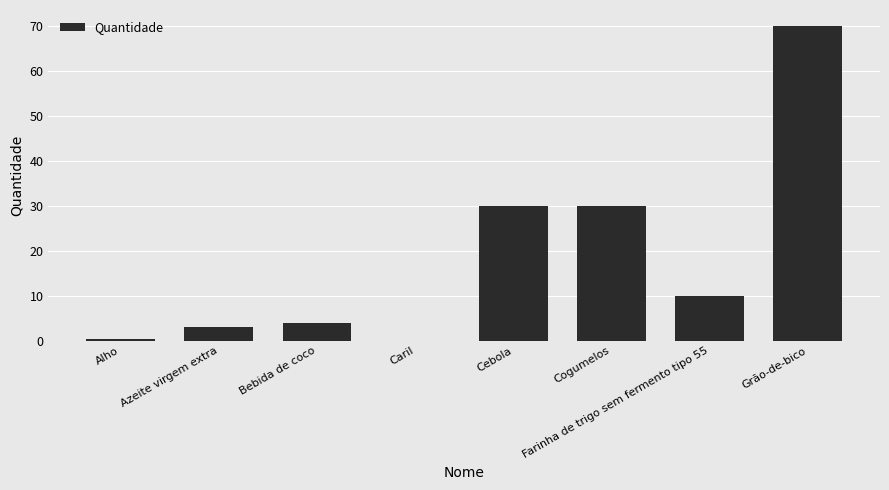

Which label corresponds to the largest value in the chart?

Grão-de-bico